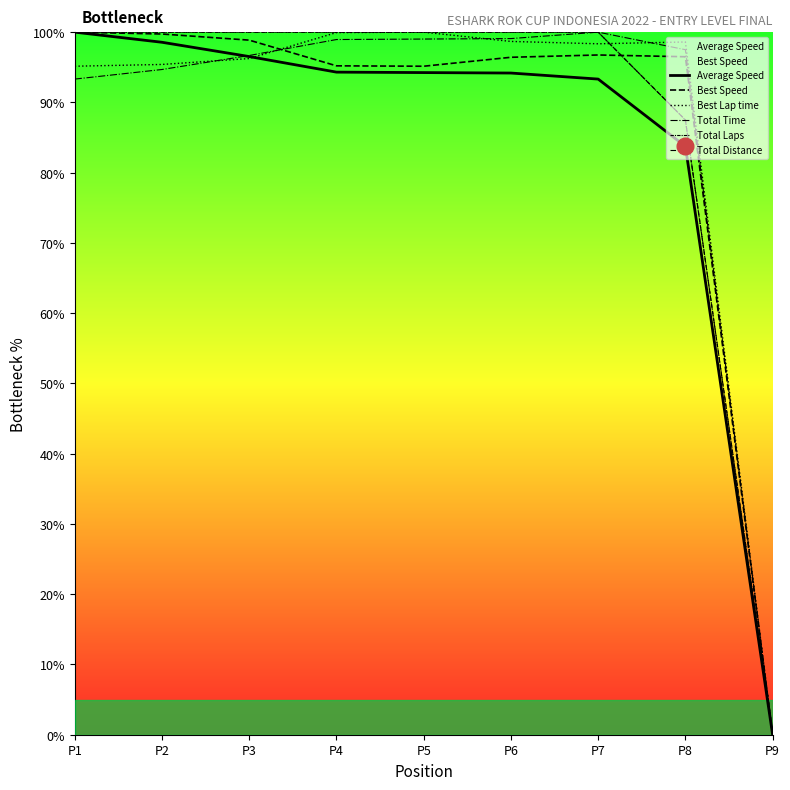

How many lines are shown in the chart?

6